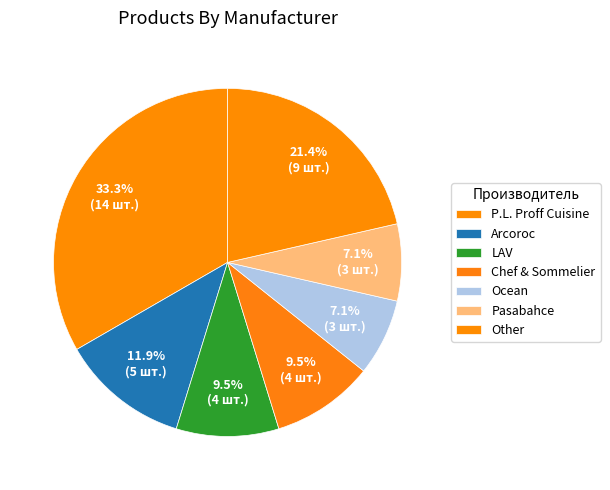

What percentage is the Pasabahce slice, to the nearest percent?

7%